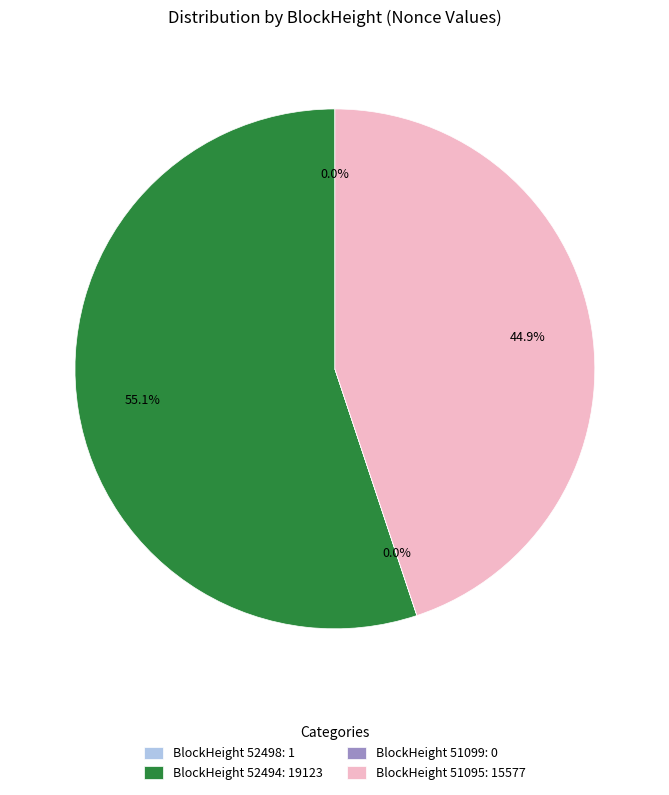

Does BlockHeight 52494: 19123 represent more than half of the total?

Yes